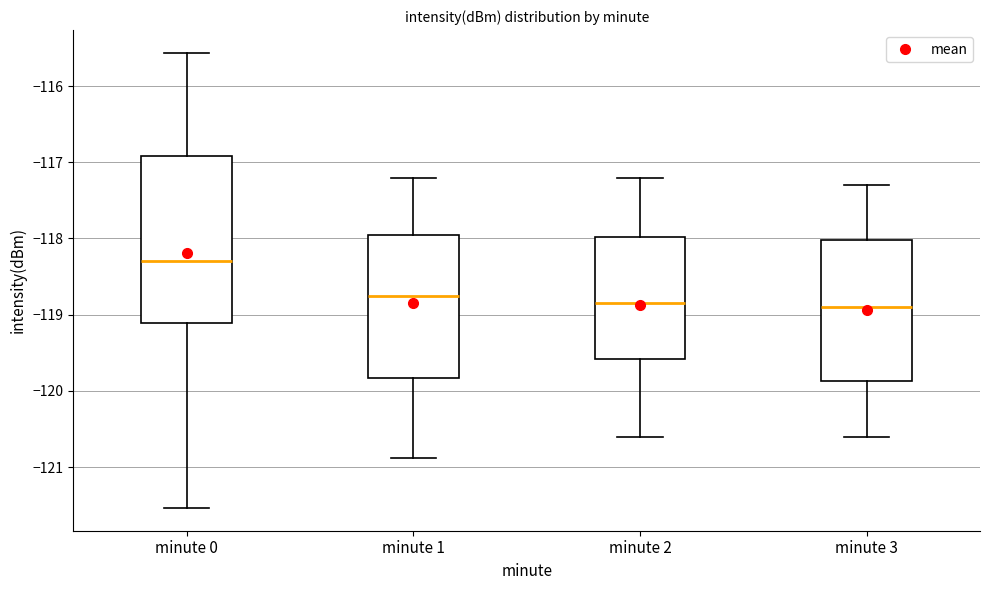

Which box's median line is the highest?

minute 0